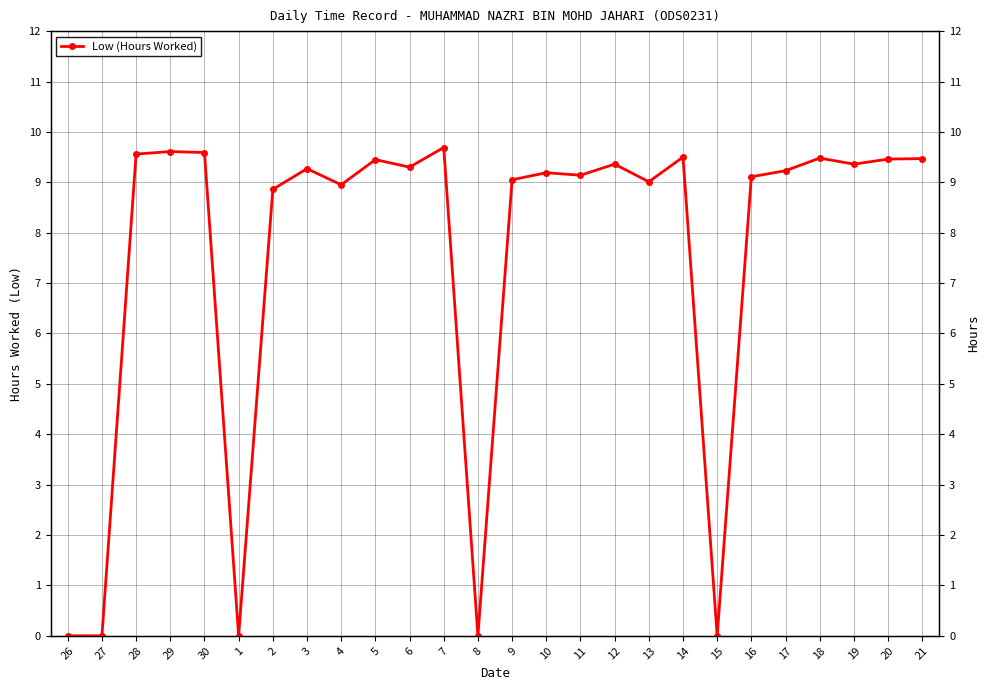

How many values are above zero?

21